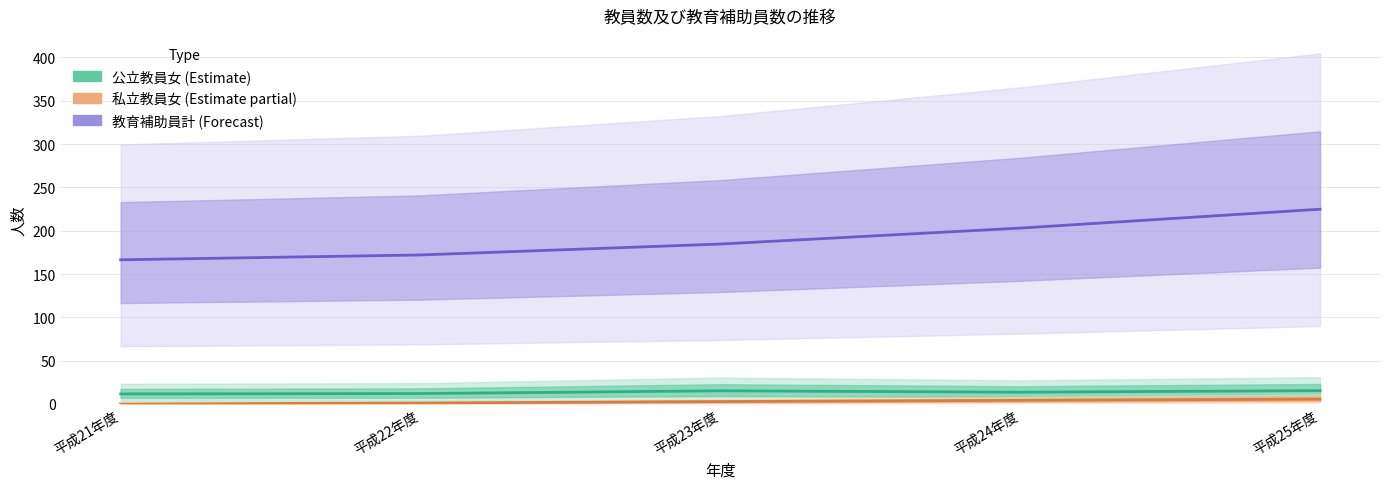

What is the label of the 5th point from the left?

平成25年度